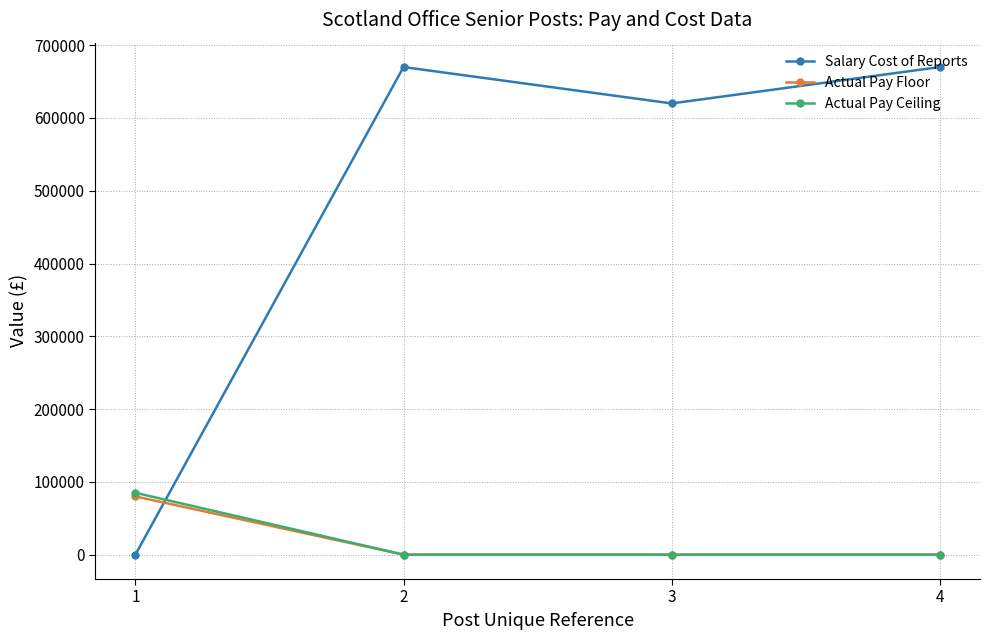

What is the greatest value displayed?

670000